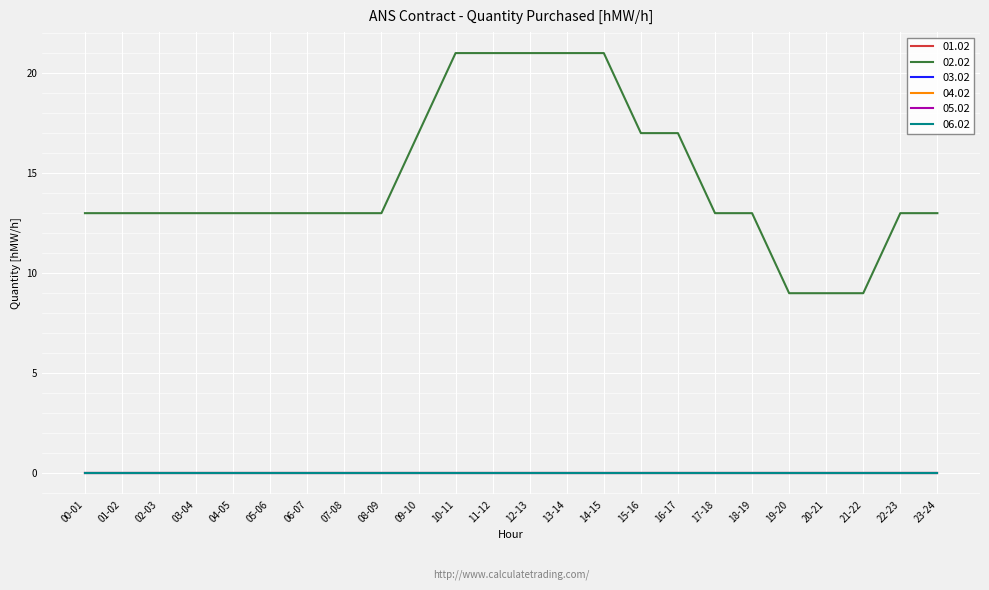

Is this an area chart (filled region under the line)?

No